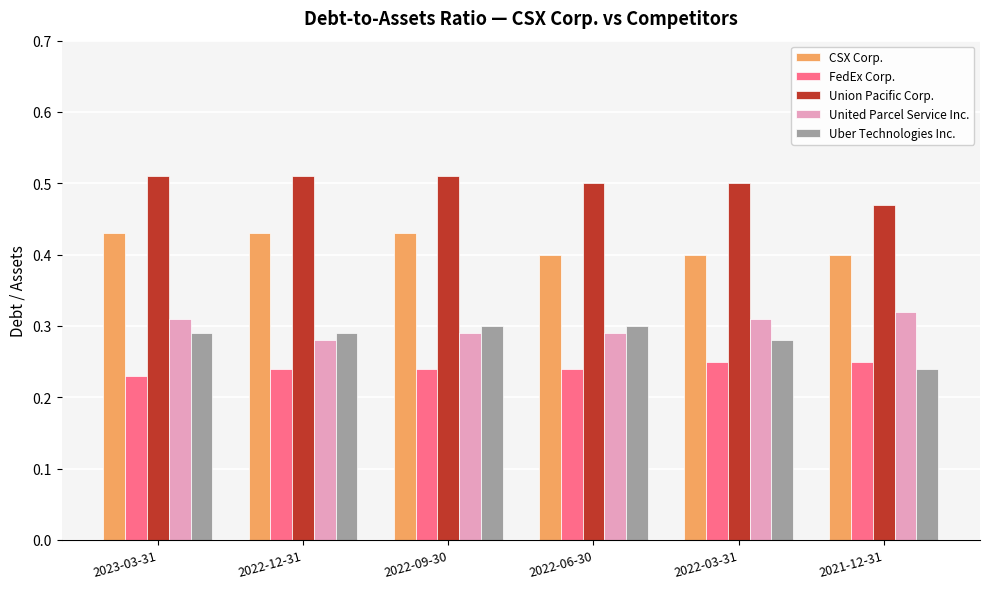

Count the number of data series in this chart.

5